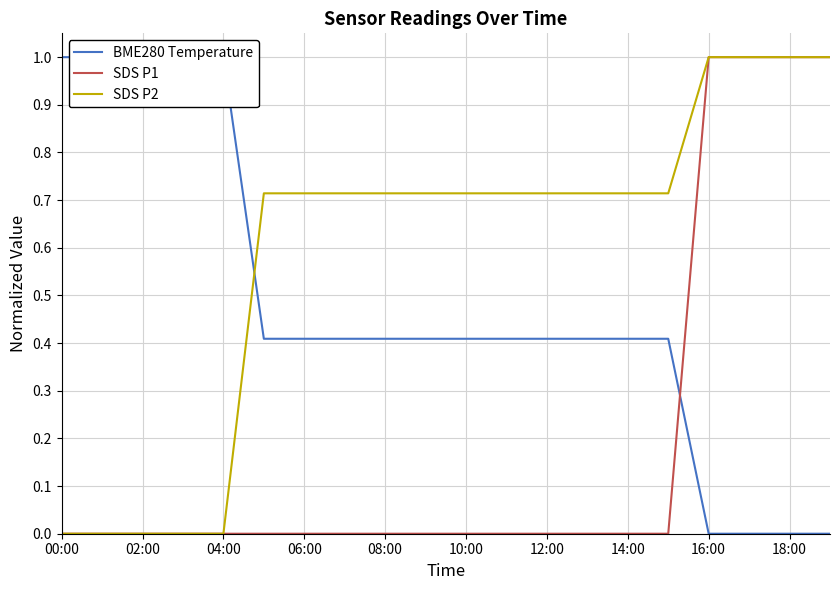

What is the average value of the SDS P2 series?

0.6